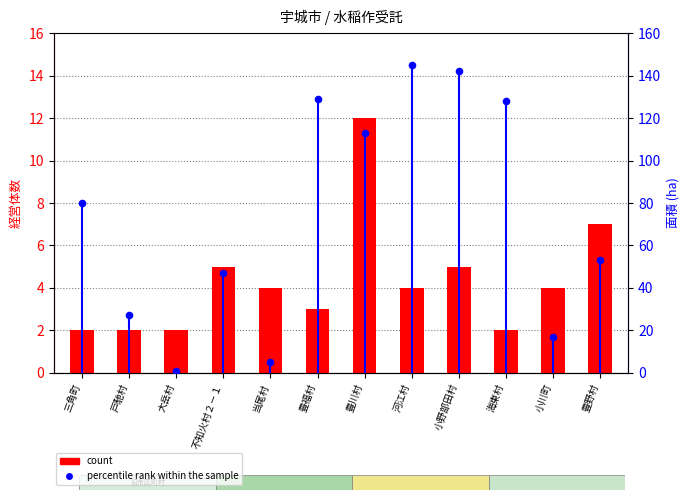

Is the value of percentile rank within the sample at 河江村 greater than the value of count at 三角町?

Yes